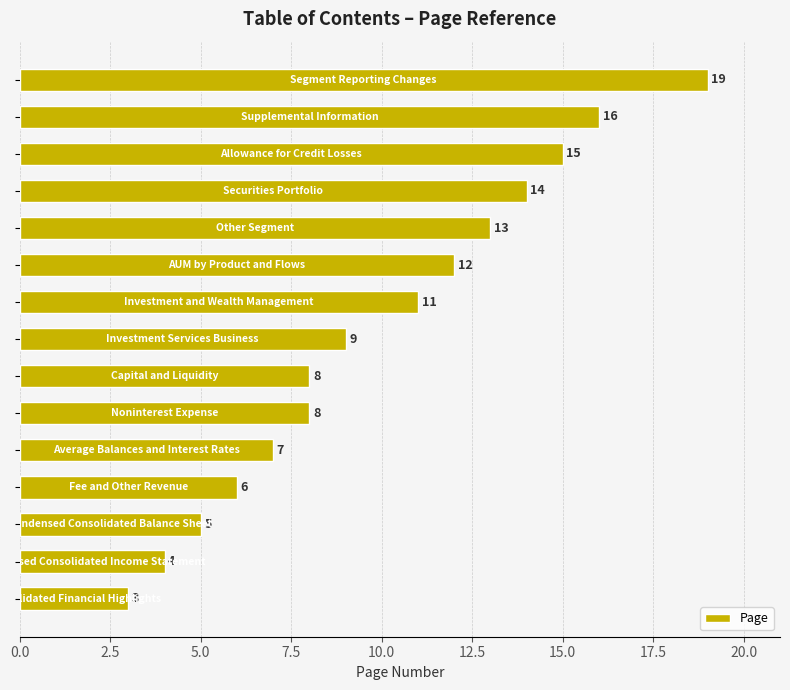

What is the maximum value shown in the chart?

19